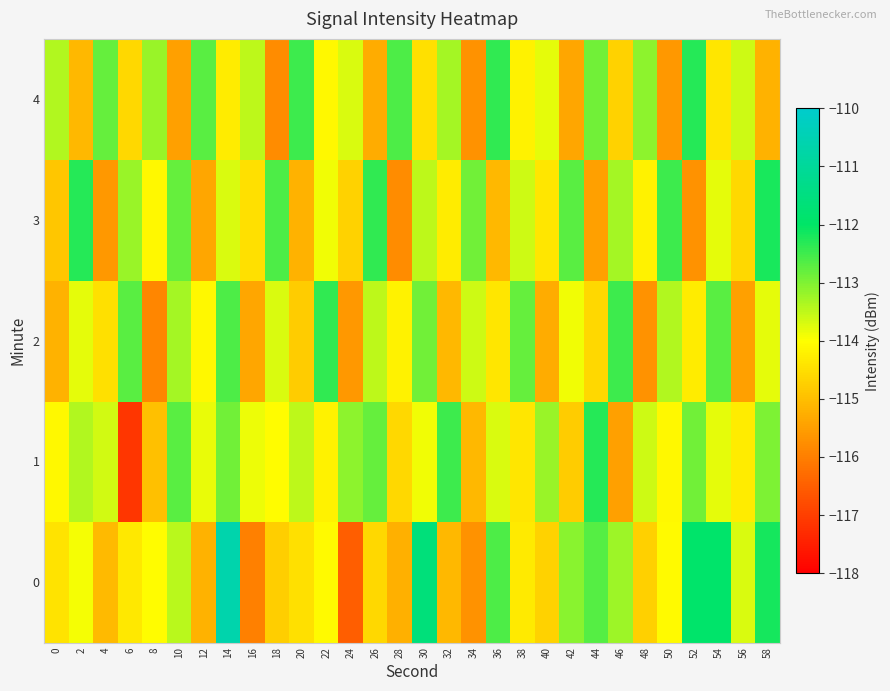

What is the difference between the highest and lowest values at 30?

2.9